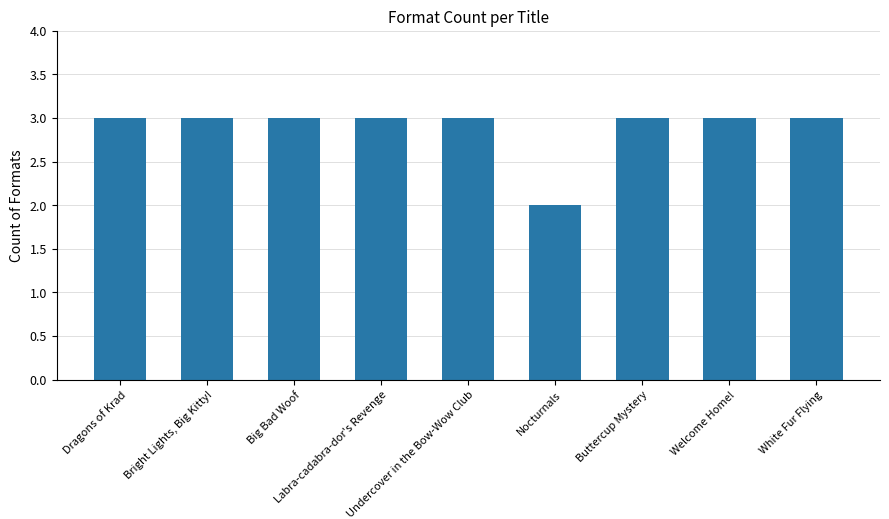

What is the label of the 9th bar from the right?

Dragons of Krad